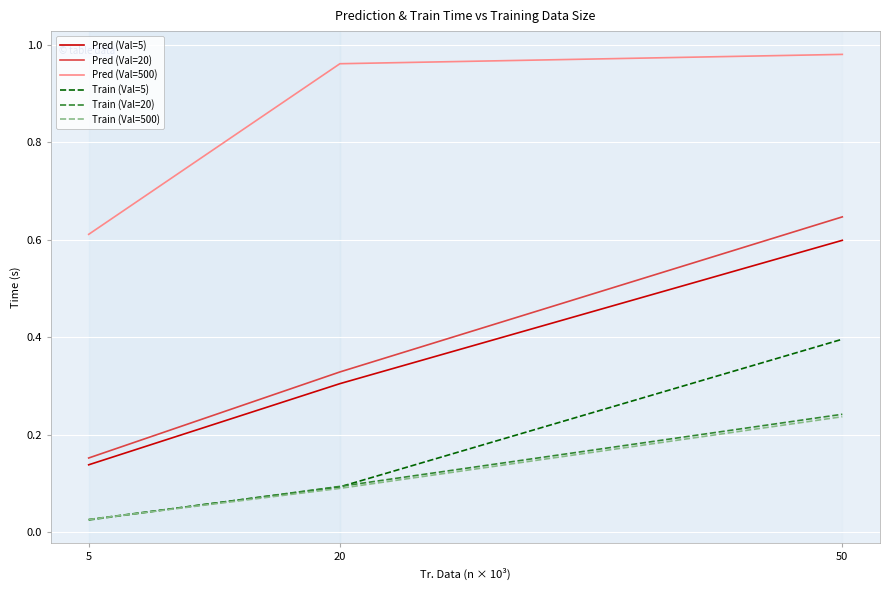

Is the value of Train (Val=500) at 50 greater than the value of Train (Val=20) at 5?

Yes